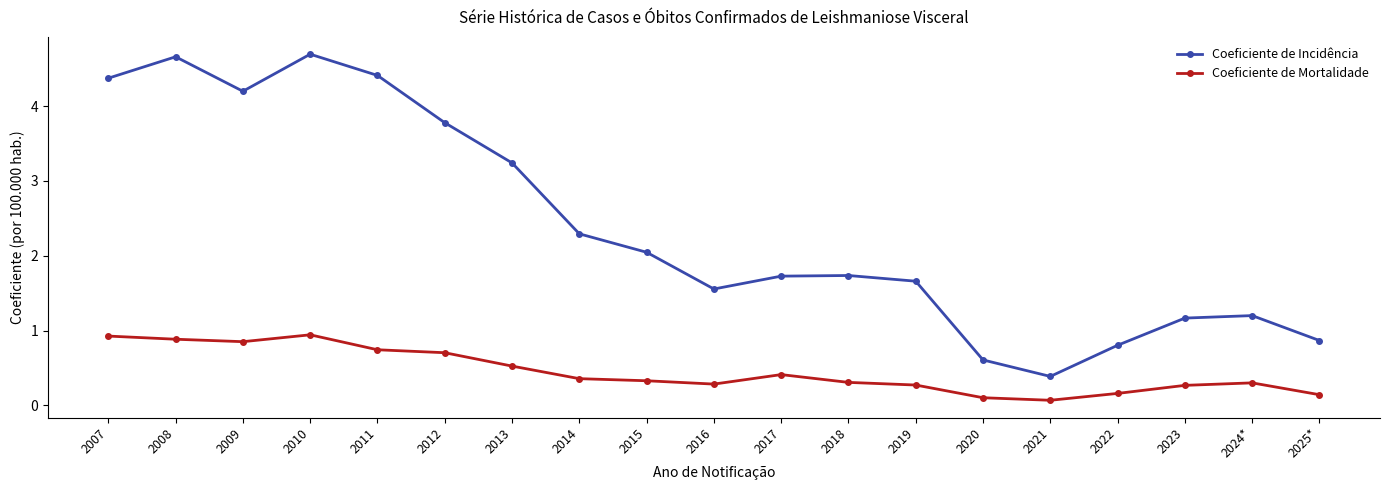

What is the difference between the maximum and minimum values in the Coeficiente de Mortalidade series?

0.9